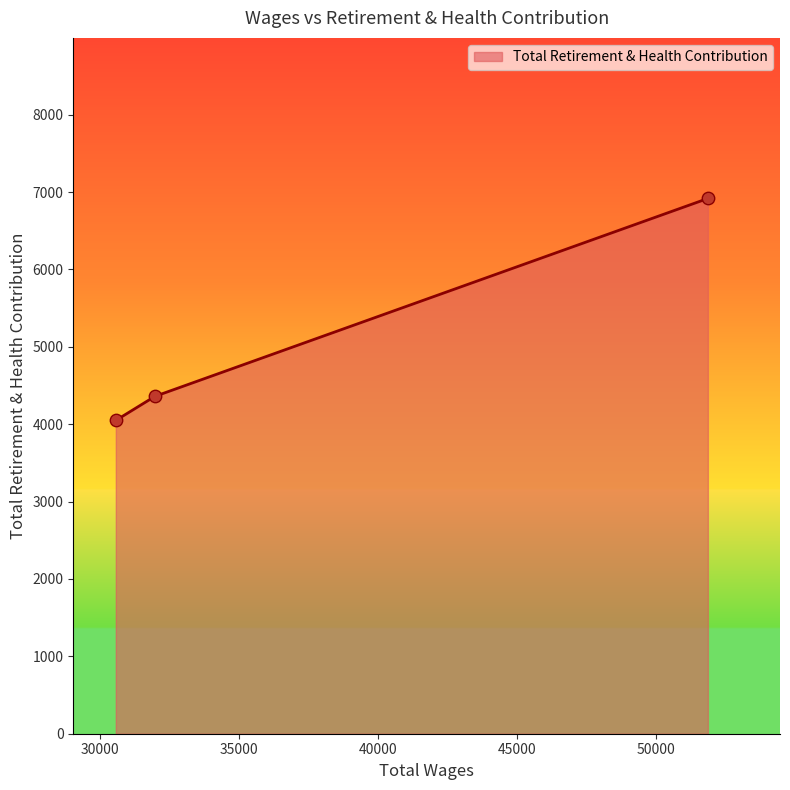

What is the difference between the maximum and minimum values?

2868